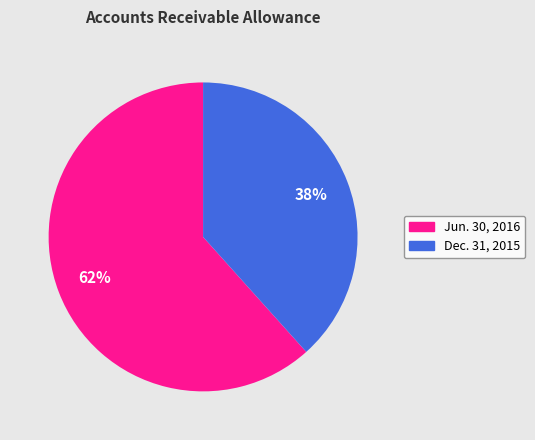

How many slices are in this pie chart?

2